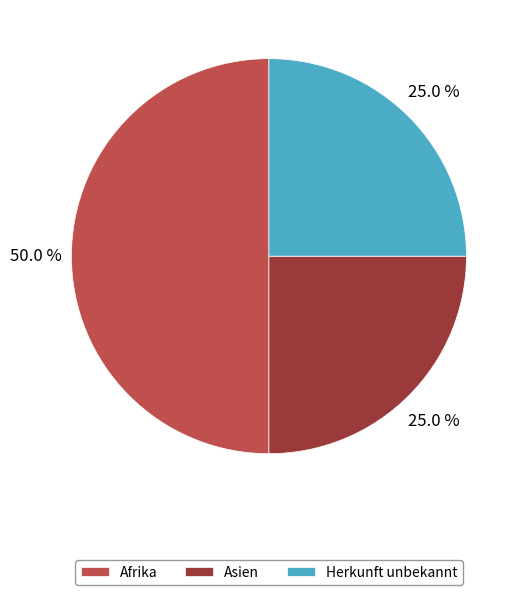

Is it true that Herkunft unbekannt is 34% of the pie?

False